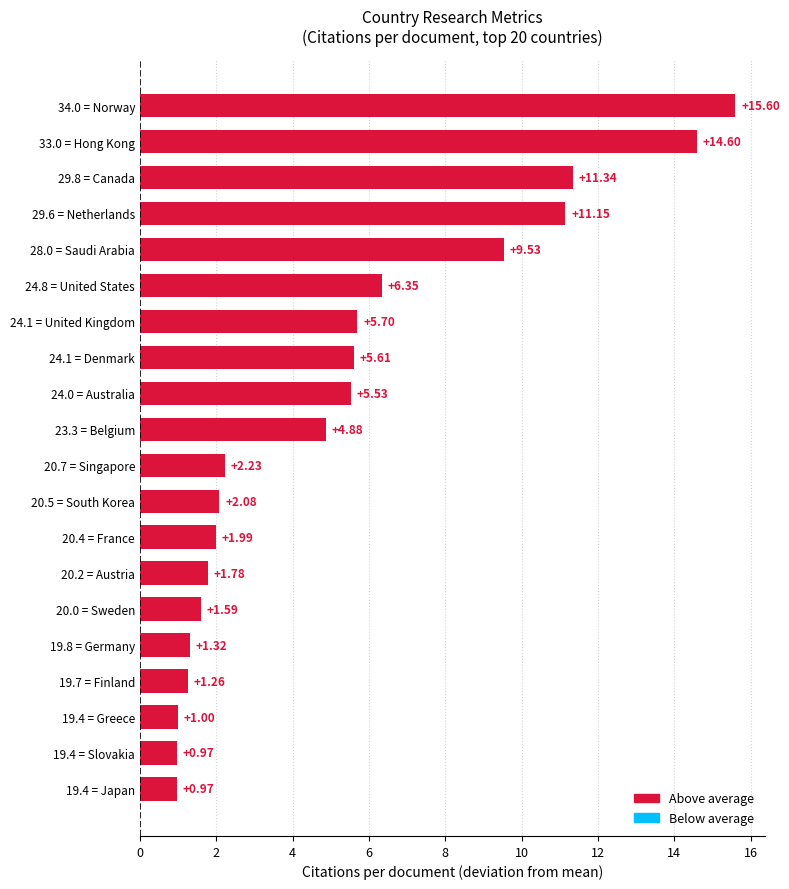

At which category does the chart reach its peak across all series?

34.0 = Norway